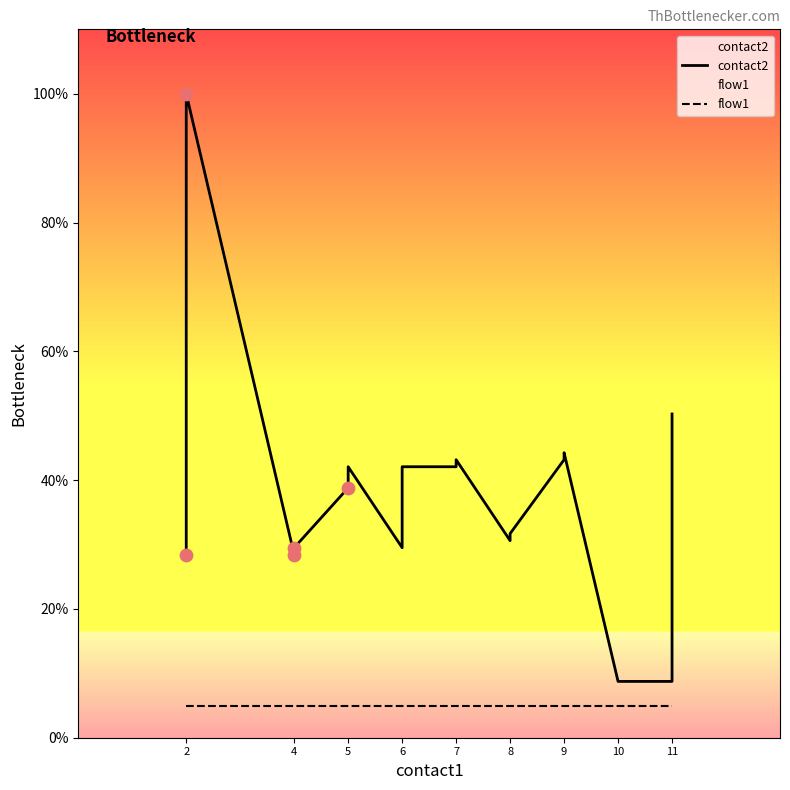

What are all the series names shown in the legend?

contact2, flow1